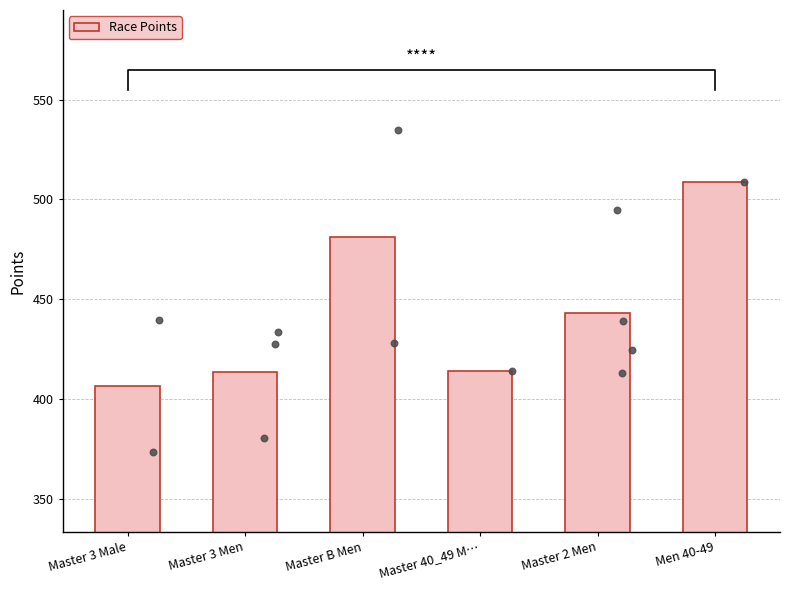

What is the ratio of the value at Master 40_49 M… to the value at Men 40-49?

0.8